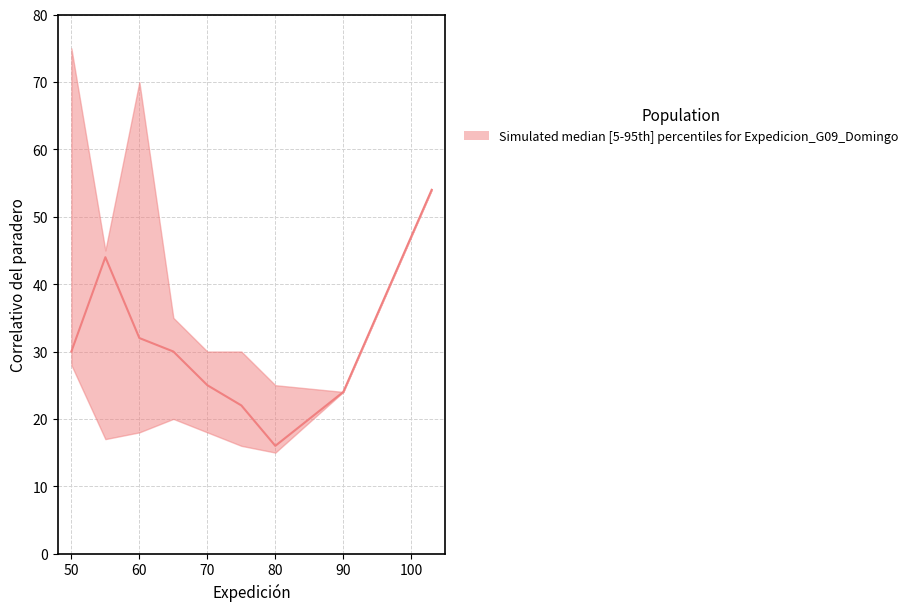

List the labels in order of upper value, smallest first.

90, 80, 70, 75, 65, 55, 103, 60, 50